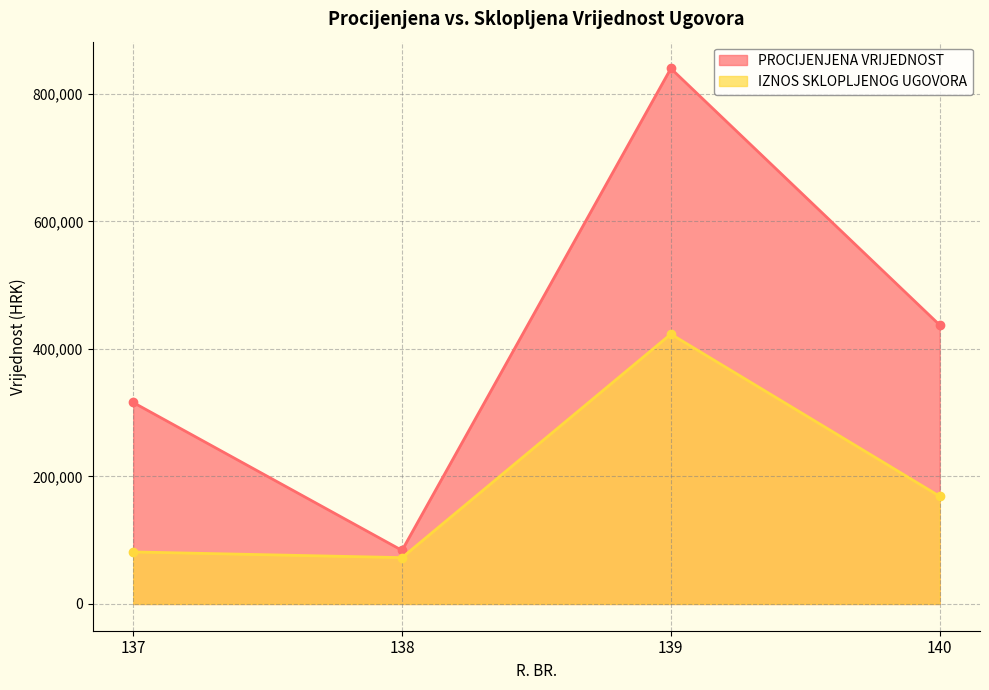

What is the minimum value for IZNOS SKLOPLJENOG UGOVORA?

72659.7